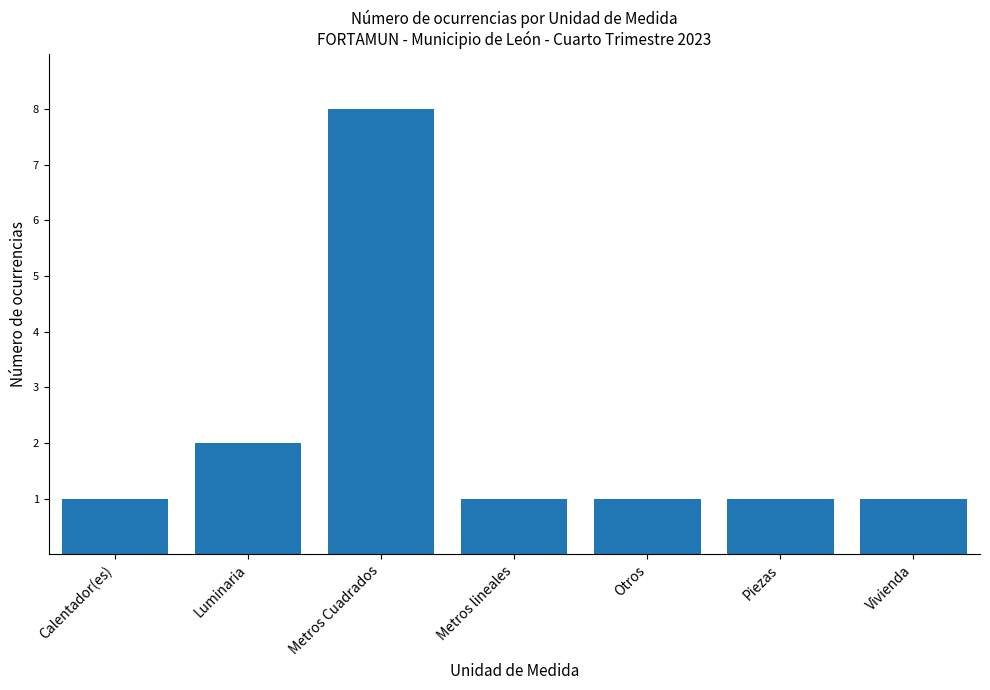

What is the sum of the values at Vivienda and Piezas?

2